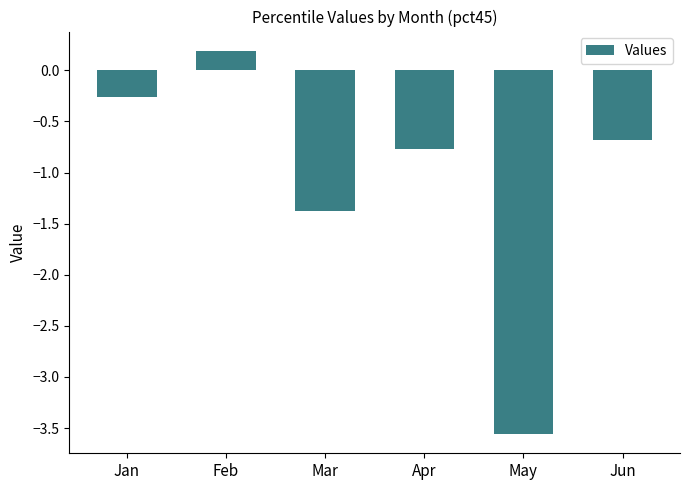

What is the value of the 5th bar from the left?

-3.6